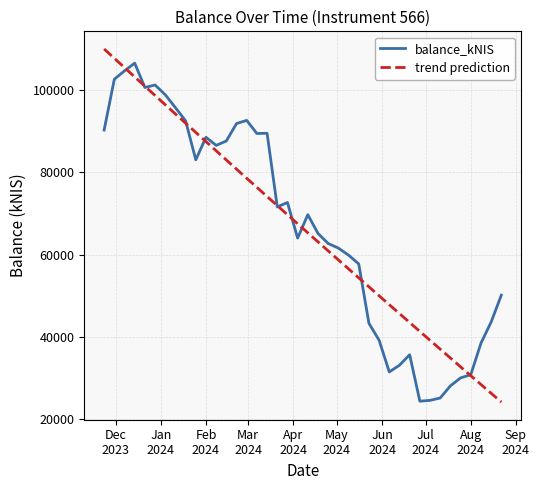

What is the greatest value displayed?

106606.5